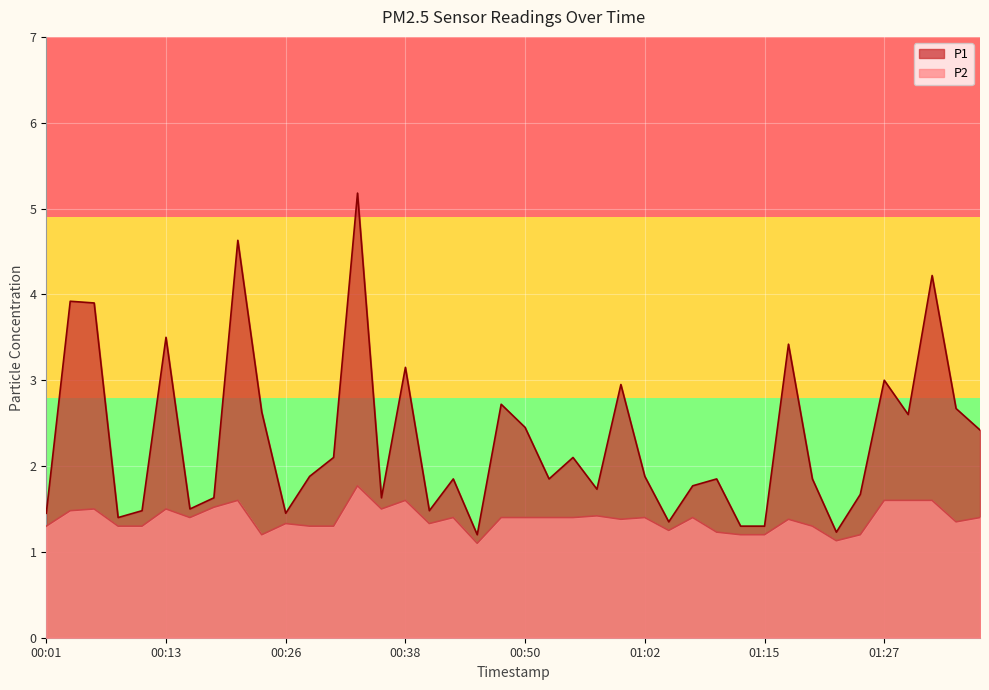

How many lines are shown in the chart?

2